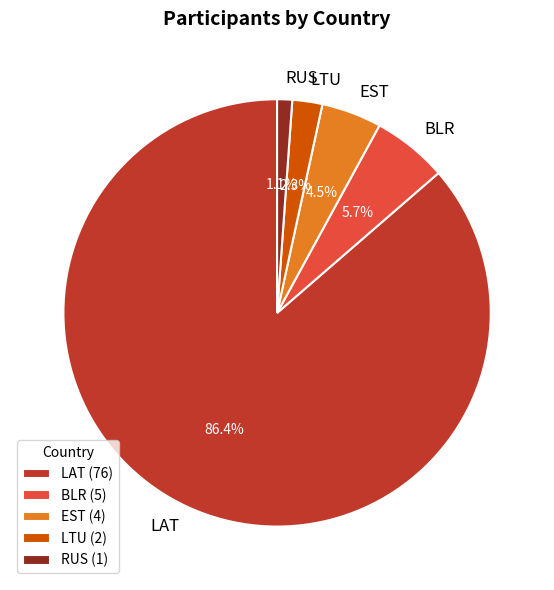

Do LAT and RUS together represent more than half of the pie?

Yes